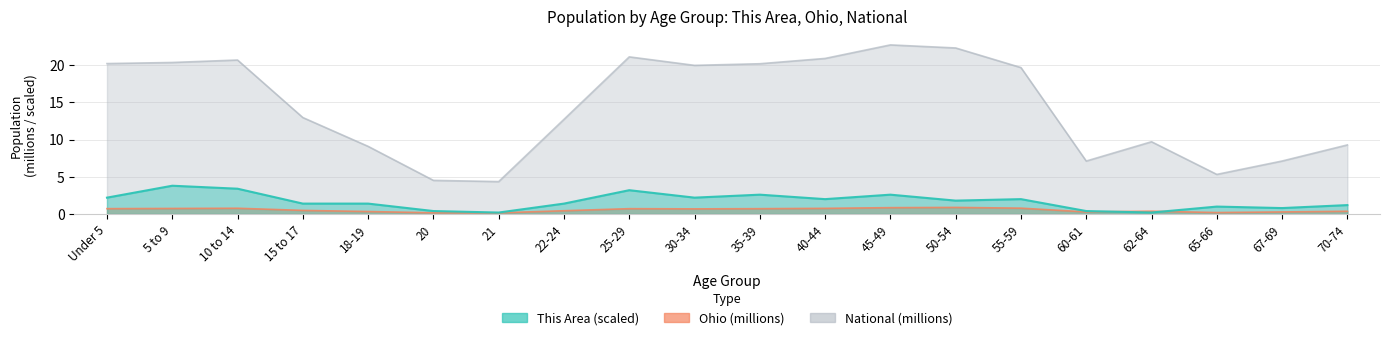

What are all the series names shown in the legend?

This Area, Ohio, National